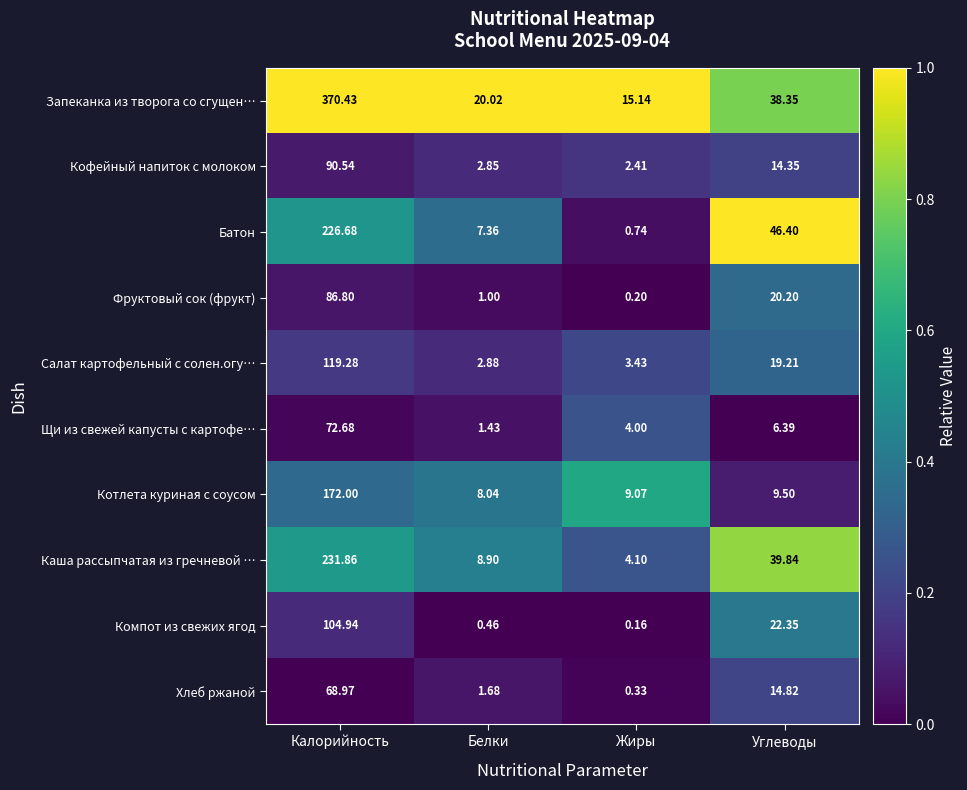

List the labels in order of Батон value, largest first.

Калорийность, Углеводы, Белки, Жиры